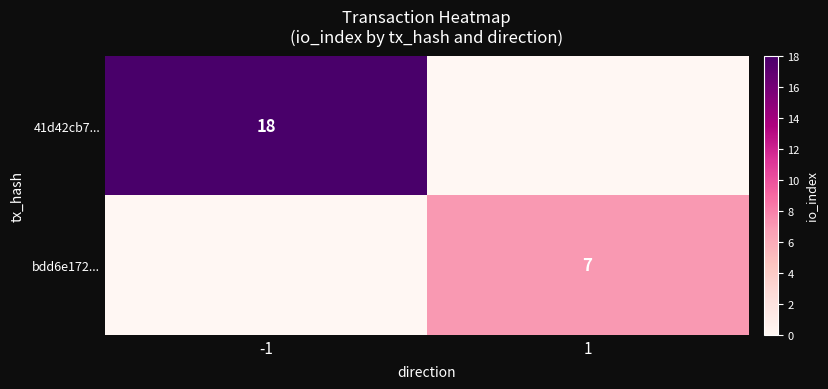

The value of bdd6e172... at 1 is 4. True or false?

False